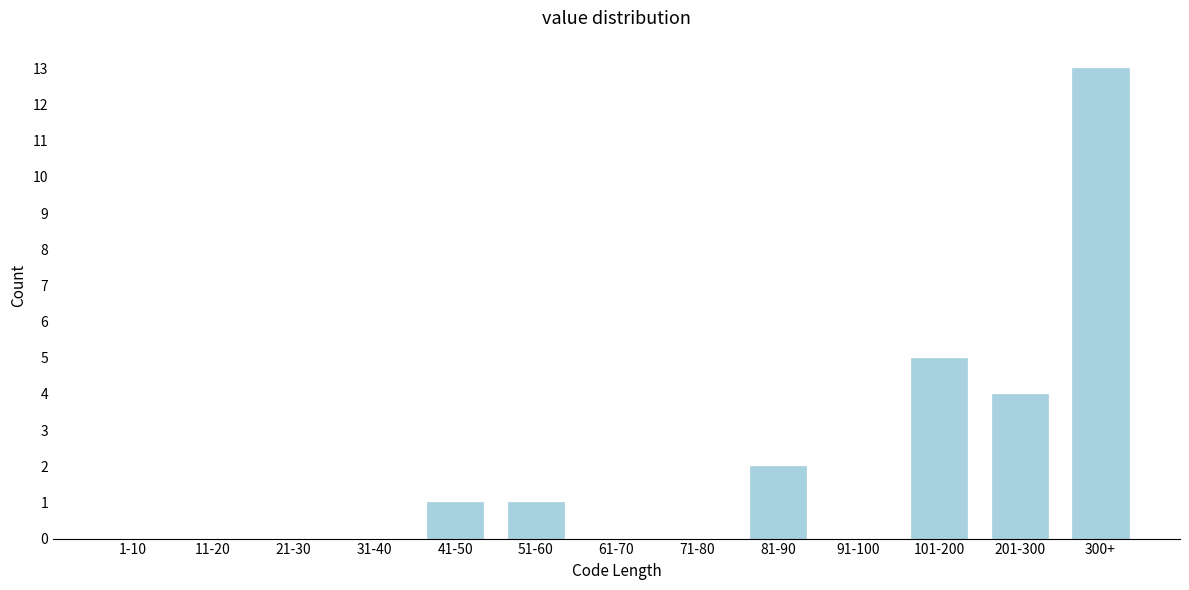

Reading left to right, what are all the values shown in this chart?

1-10=0	11-20=0	21-30=0	31-40=0	41-50=1	51-60=1	61-70=0	71-80=0	81-90=2	91-100=0	101-200=5	201-300=4	300+=13